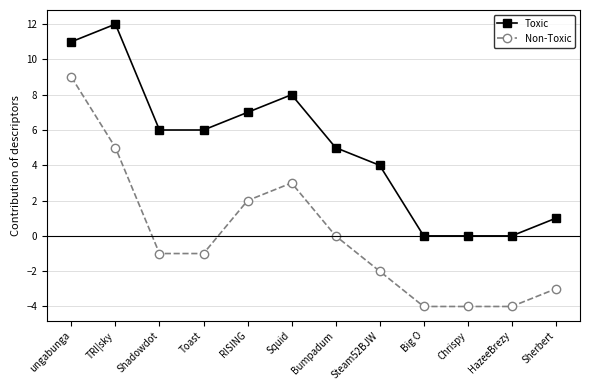

List the series in order of their overall mean, lowest first.

Non-Toxic, Toxic